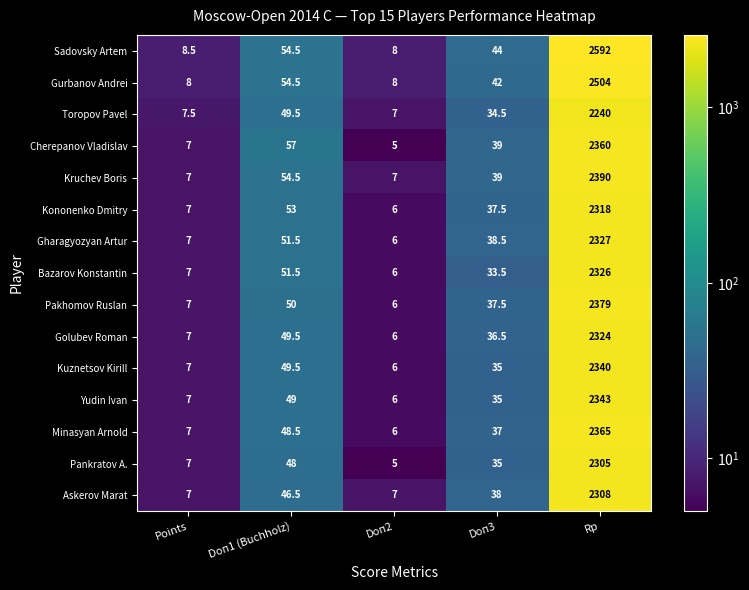

The value of Askerov Marat at Doп2 is 3.7. True or false?

False